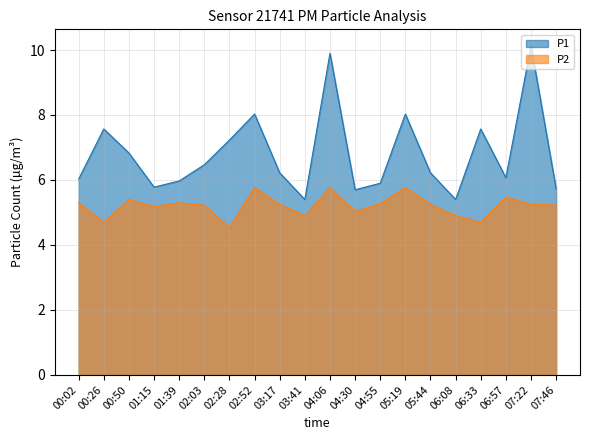

True or false: P1 and P2 intersect in this chart.

False